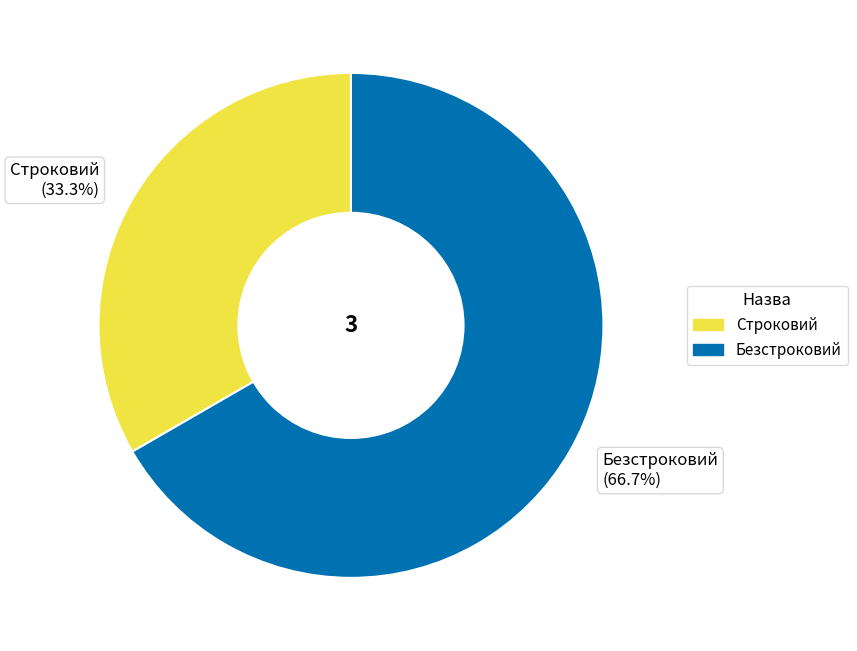

To the nearest percent, what portion does Безстроковий represent?

67%